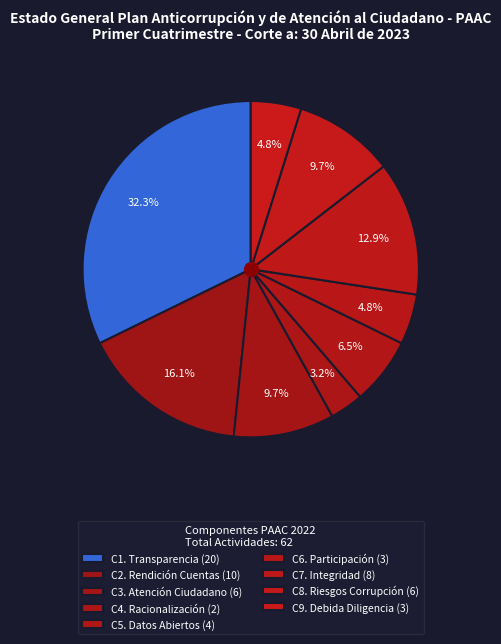

Count the number of slices in the pie.

9